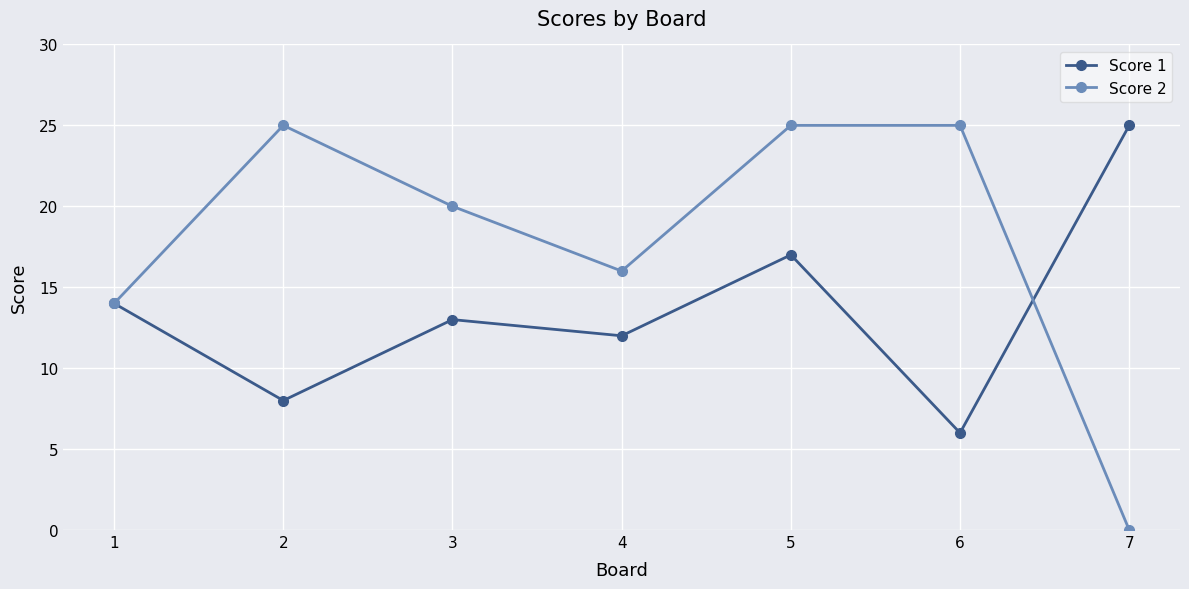

What is the sum of all Score 1 values?

95